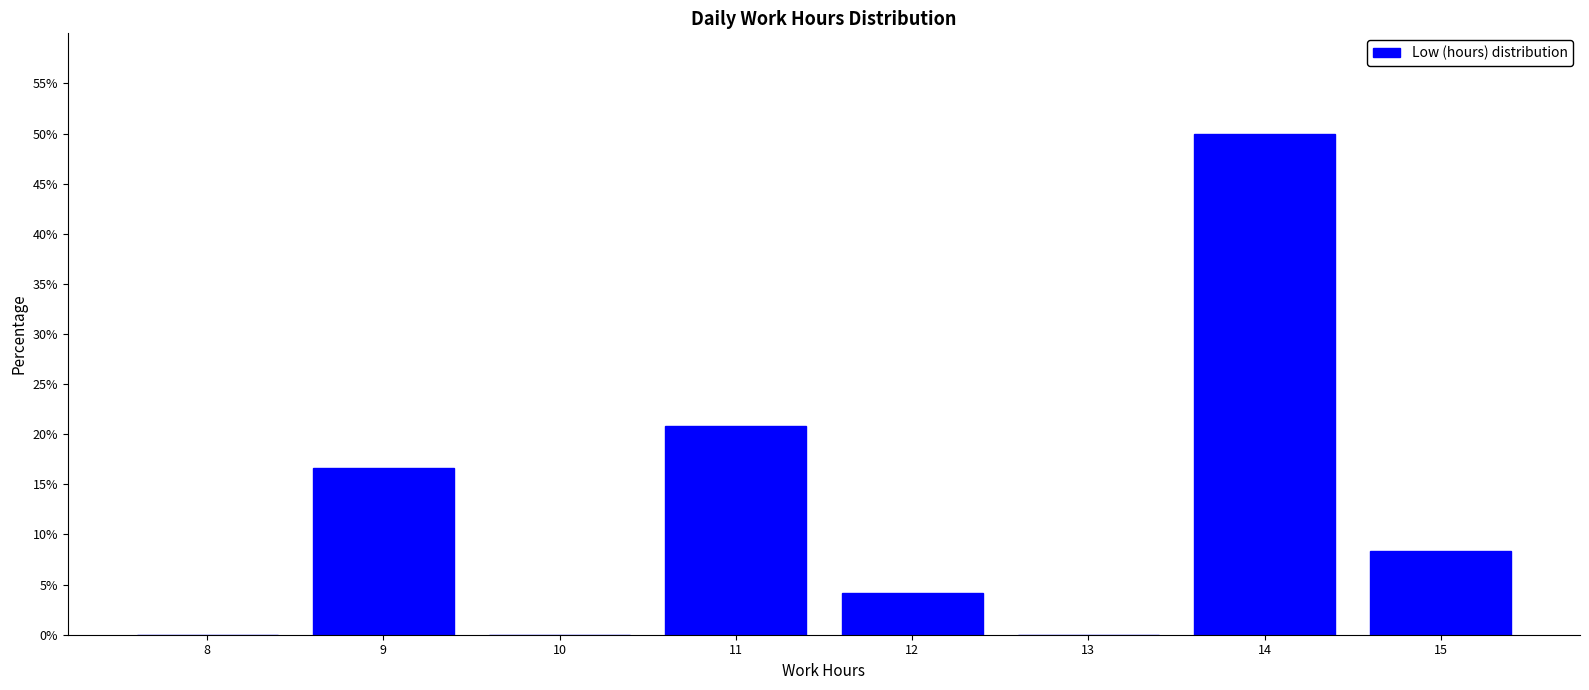

Reading left to right, what are all the values shown in this chart?

8=0.0	9=16.7	10=0.0	11=20.8	12=4.2	13=0.0	14=50.0	15=8.3